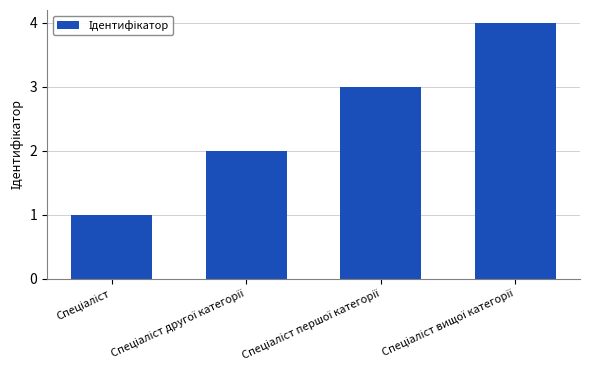

What is the difference between the maximum and minimum values?

3